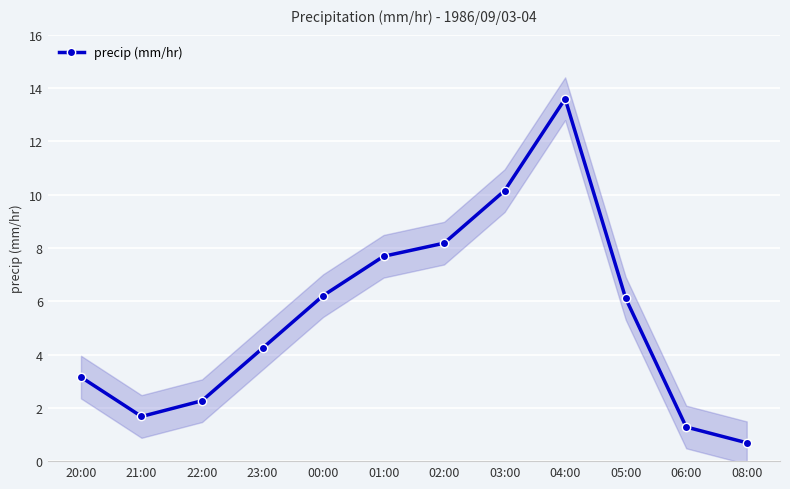

The chart shows a value of 5.3 at 01:00. True or false?

False